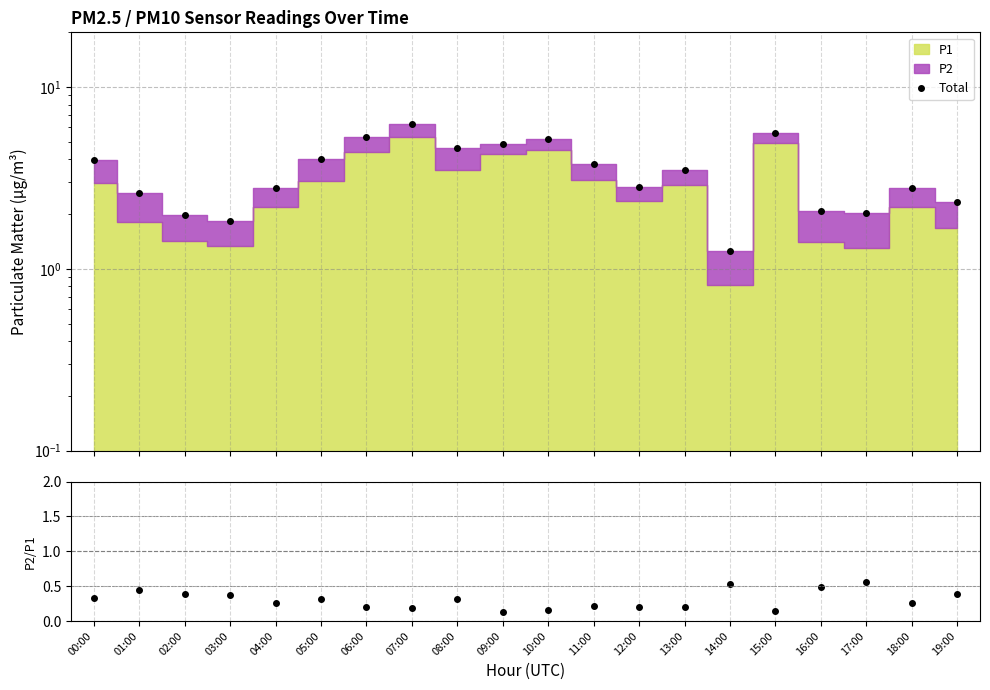

Reading left to right, extract all data points from this chart.

Total: 4.0	2.6	2.0	1.8	2.8	4.0	5.3	6.3	4.6	4.9	5.2	3.8	2.8	3.5	1.2	5.6	2.1	2.0	2.8	2.3
P2/P1: 0.3	0.4	0.4	0.4	0.3	0.3	0.2	0.2	0.3	0.1	0.2	0.2	0.2	0.2	0.5	0.1	0.5	0.6	0.3	0.4